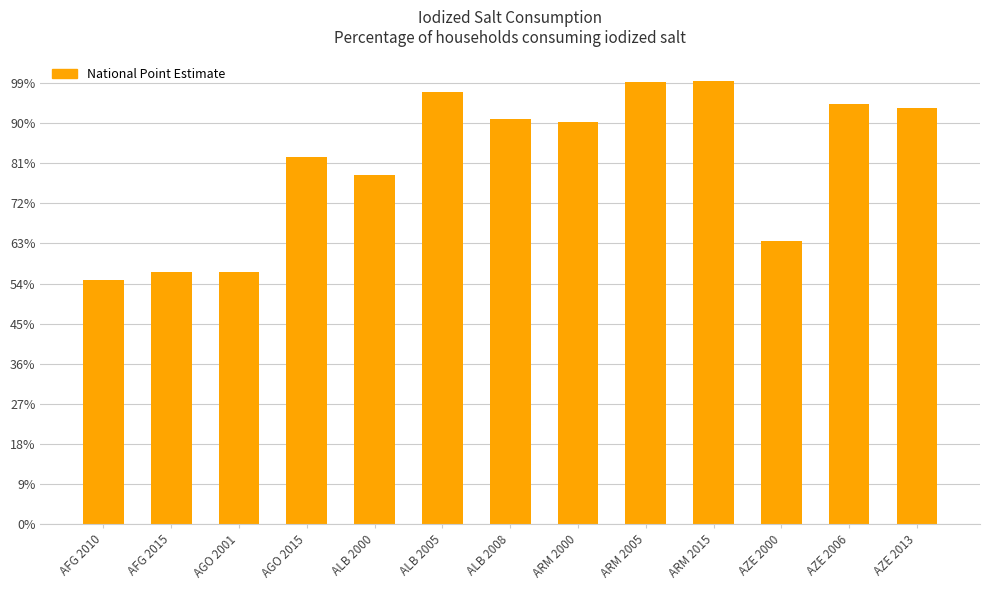

Which has a higher value, AZE 2000 or ARM 2000?

ARM 2000